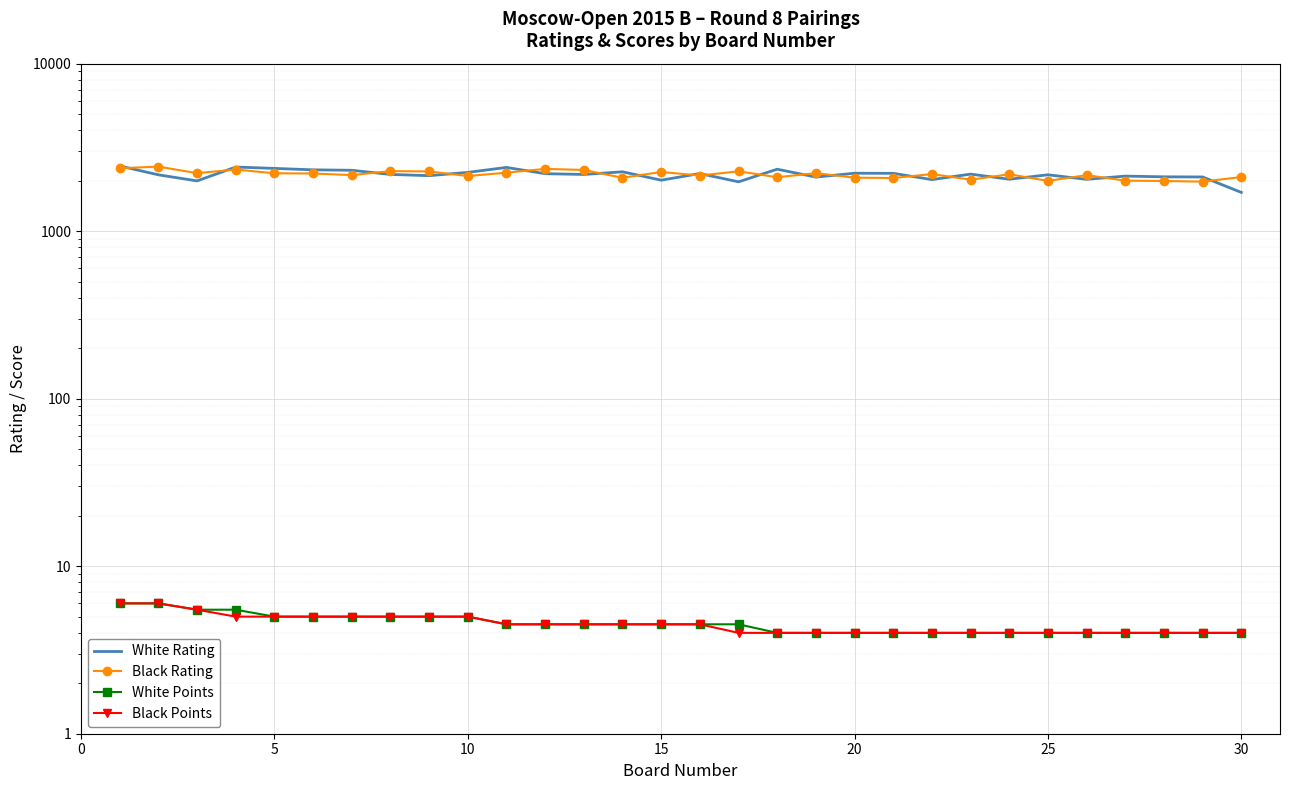

What are all the series names shown in the legend?

White Rating, Black Rating, White Points, Black Points